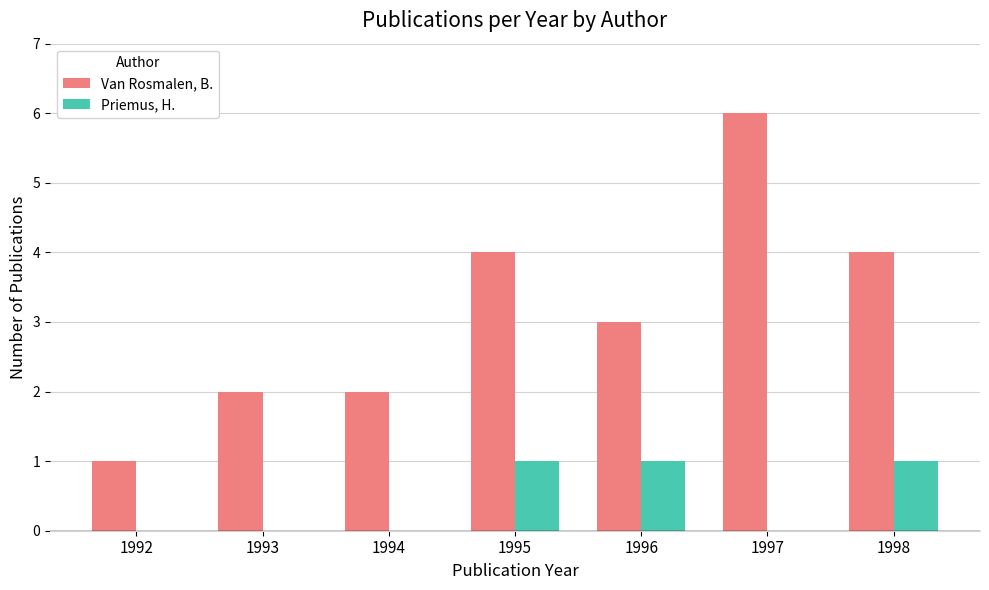

Which series changed the most between 1993 and 1997?

Van Rosmalen, B.